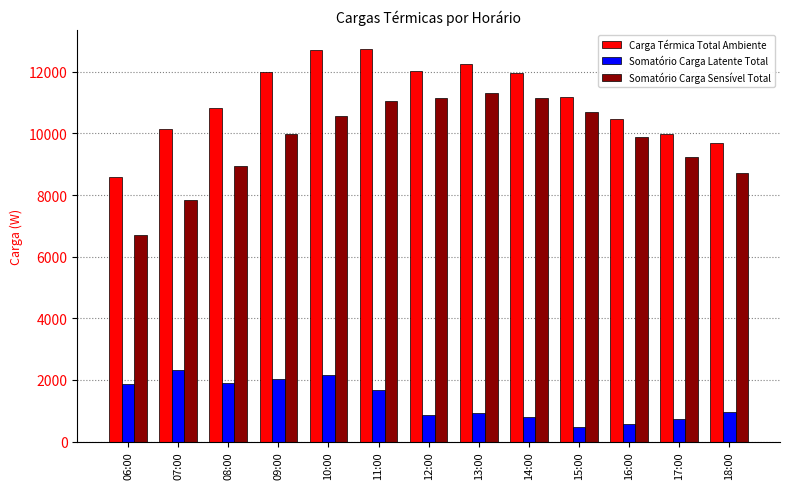

The value of Carga Térmica Total Ambiente at 15:00 is 11186.4. True or false?

True